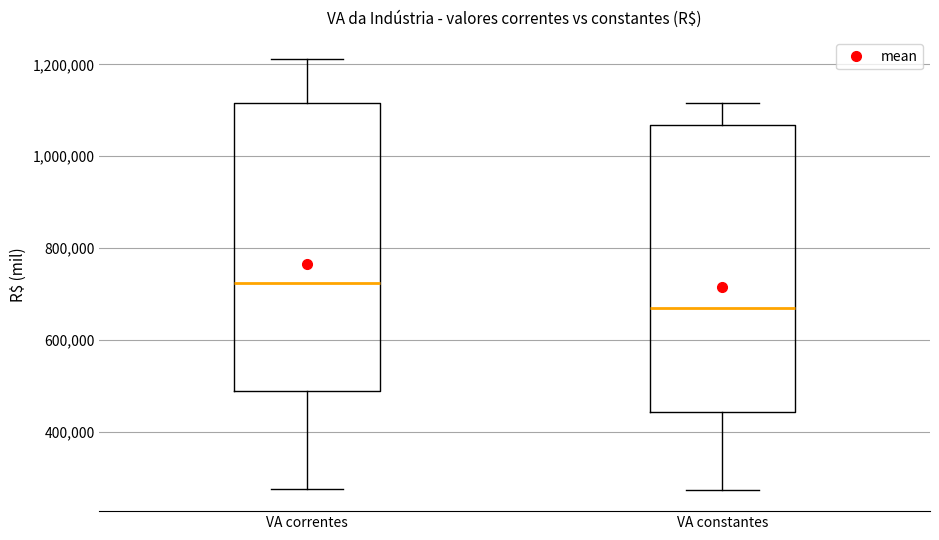

Which box's median line is the lowest?

VA constantes